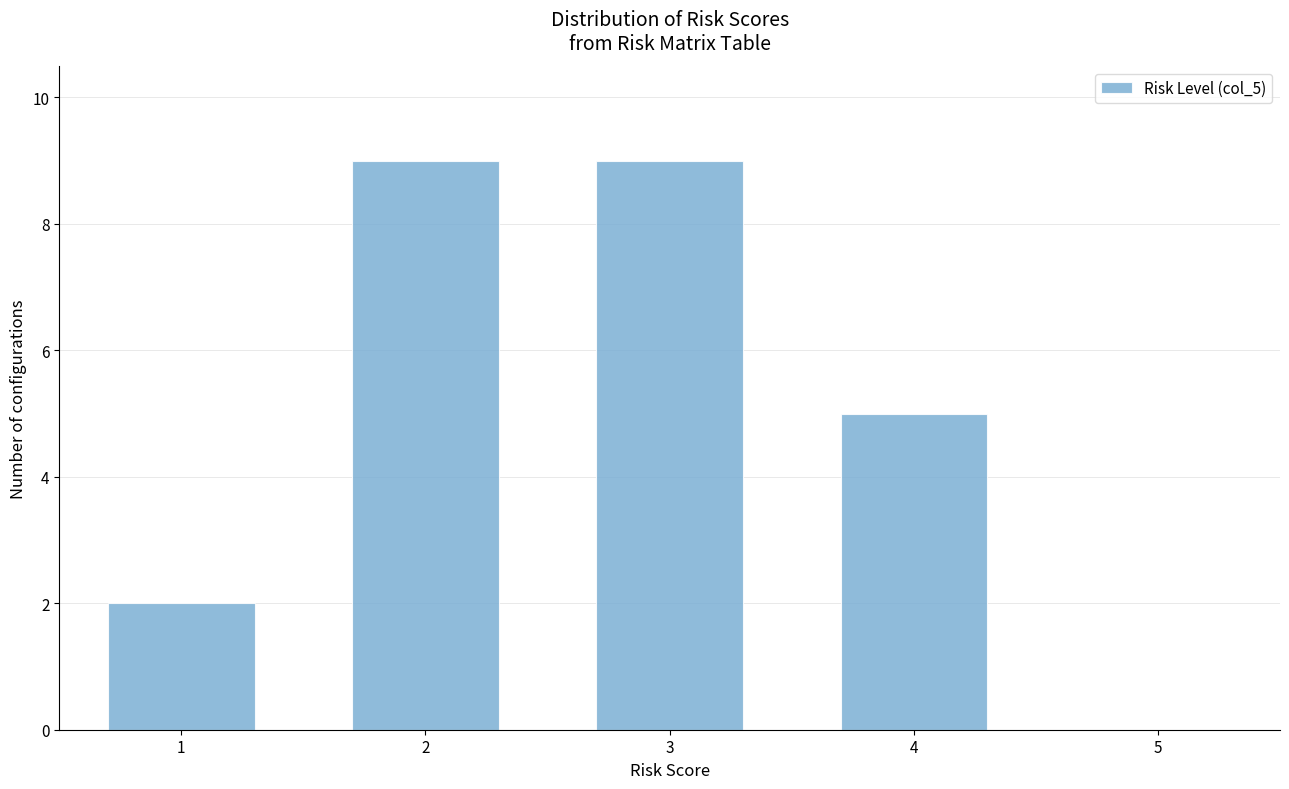

How tall is the bar that spans 1.5 to 2.5 on the x-axis? The values are not printed on the chart, so give them approximately, as read against the axis.

9